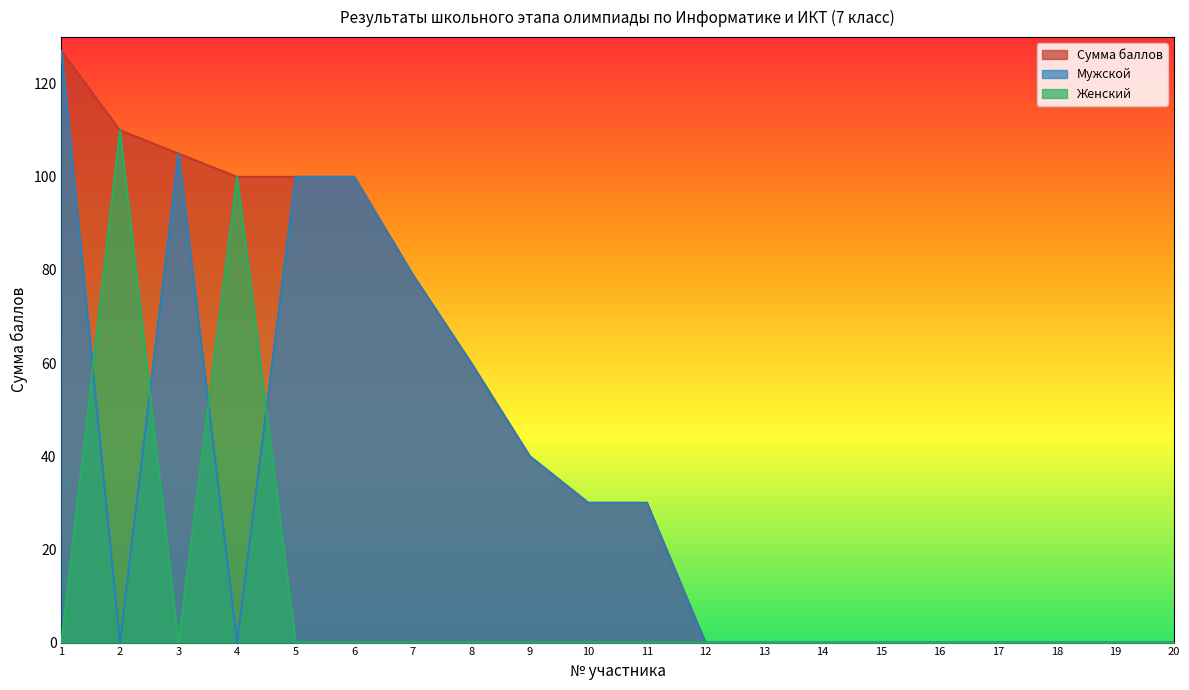

True or false: Женский has more than 2 points higher than both neighbors.

False